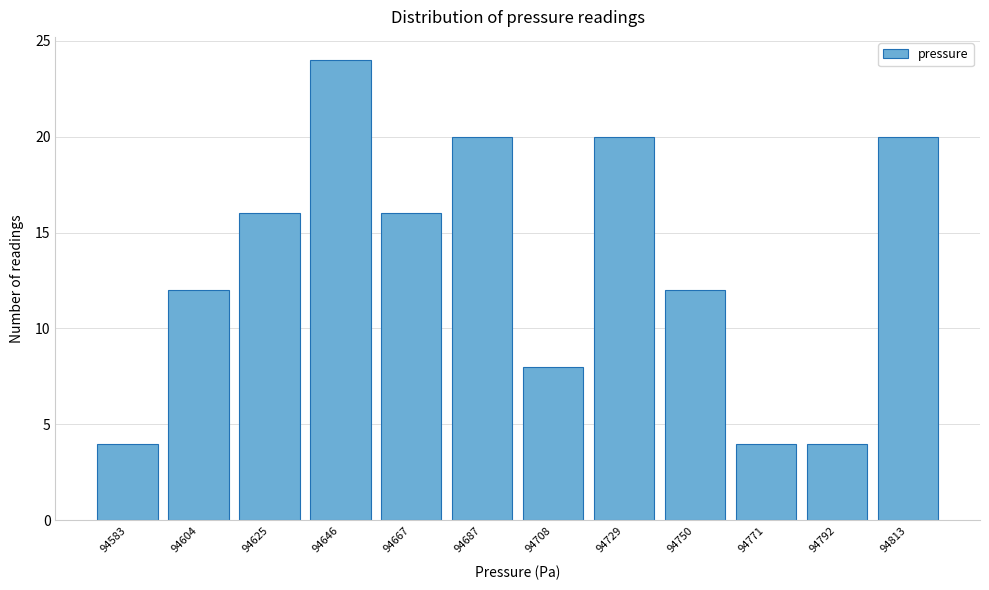

Reading left to right, extract all data points from this chart.

94583=4	94604=12	94625=16	94646=24	94667=16	94687=20	94708=8	94729=20	94750=12	94771=4	94792=4	94813=20